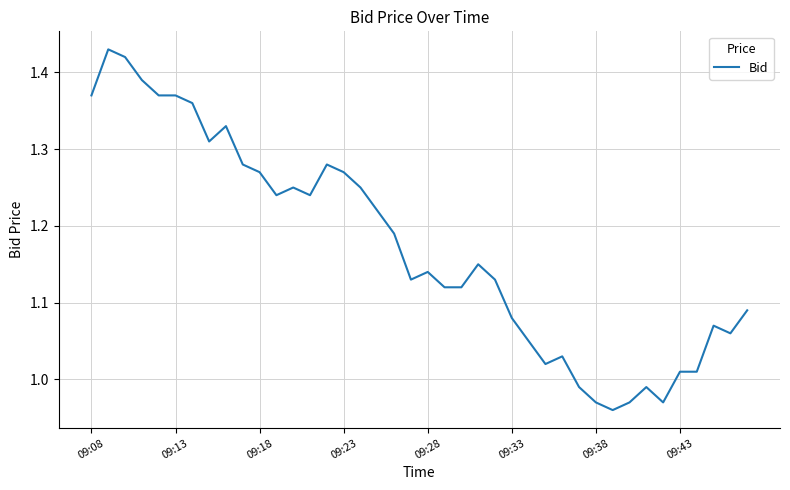

What is the average value?

1.2